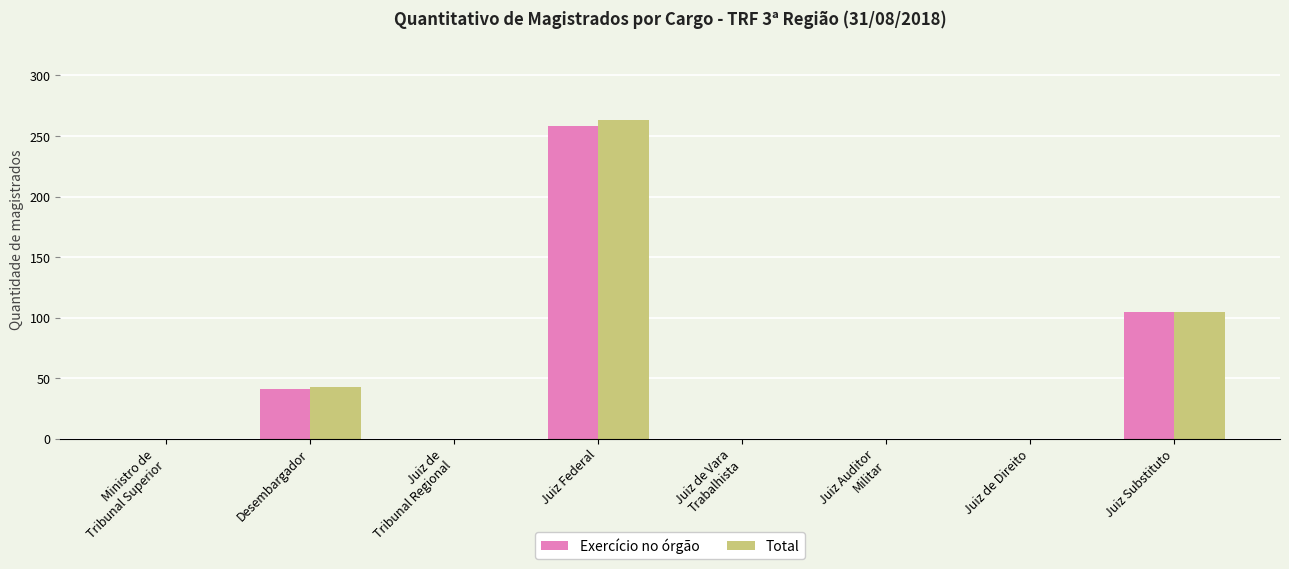

Where is Total nearest to the value 131?

Juiz Substituto